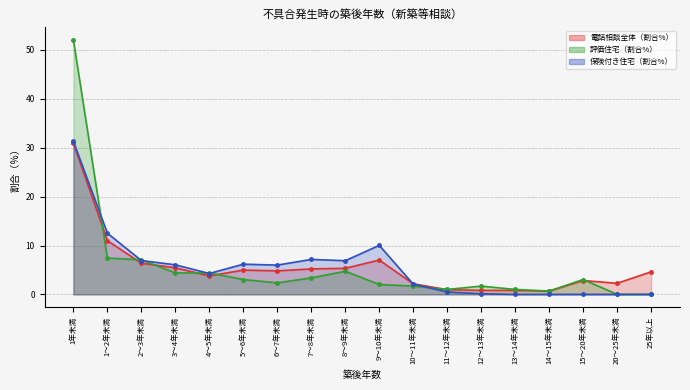

Does the chart have visible grid lines?

Yes